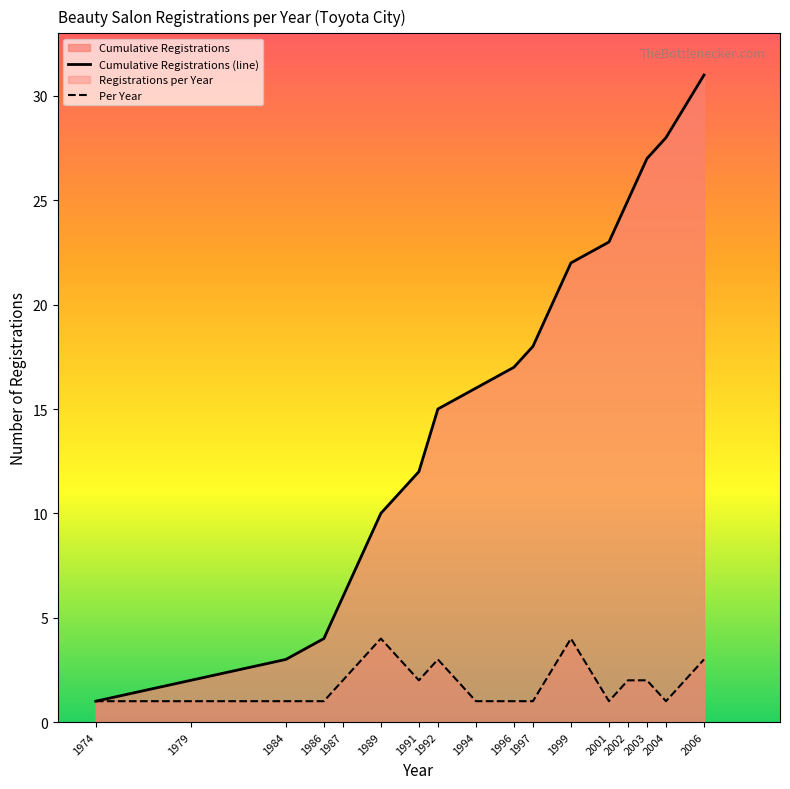

The value at 1996 is 17. True or false?

True